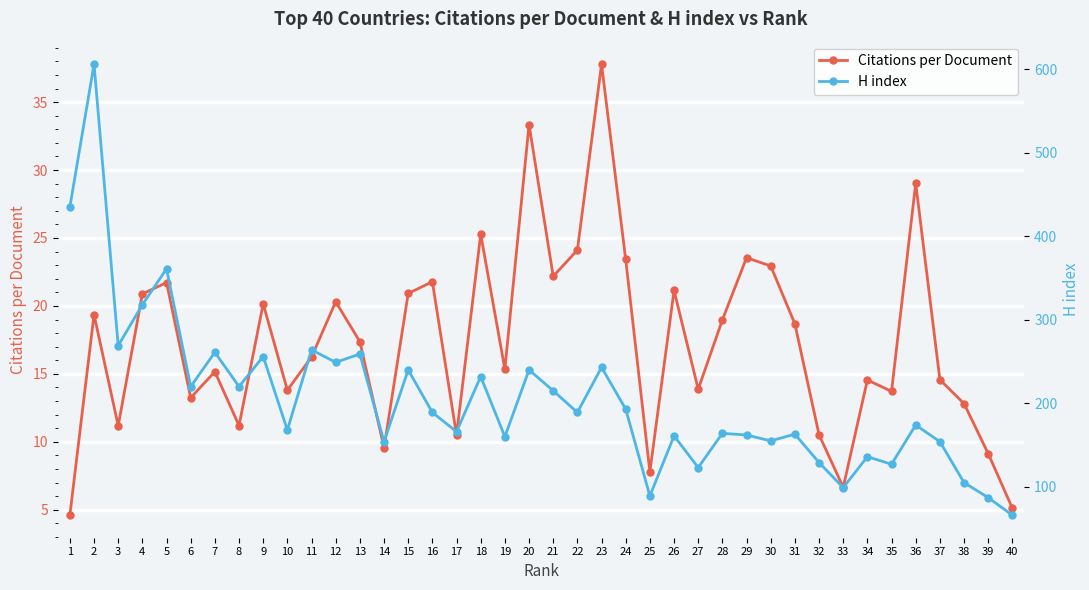

True or false: H index and Citations per Document cross at least once.

False